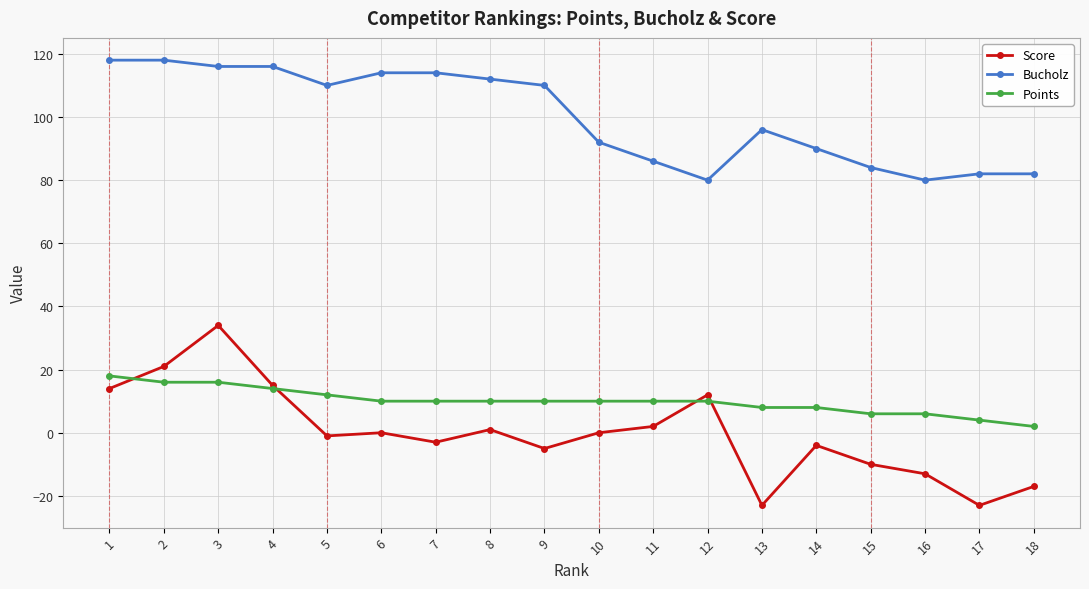

At which category does Score reach its first local peak?

3